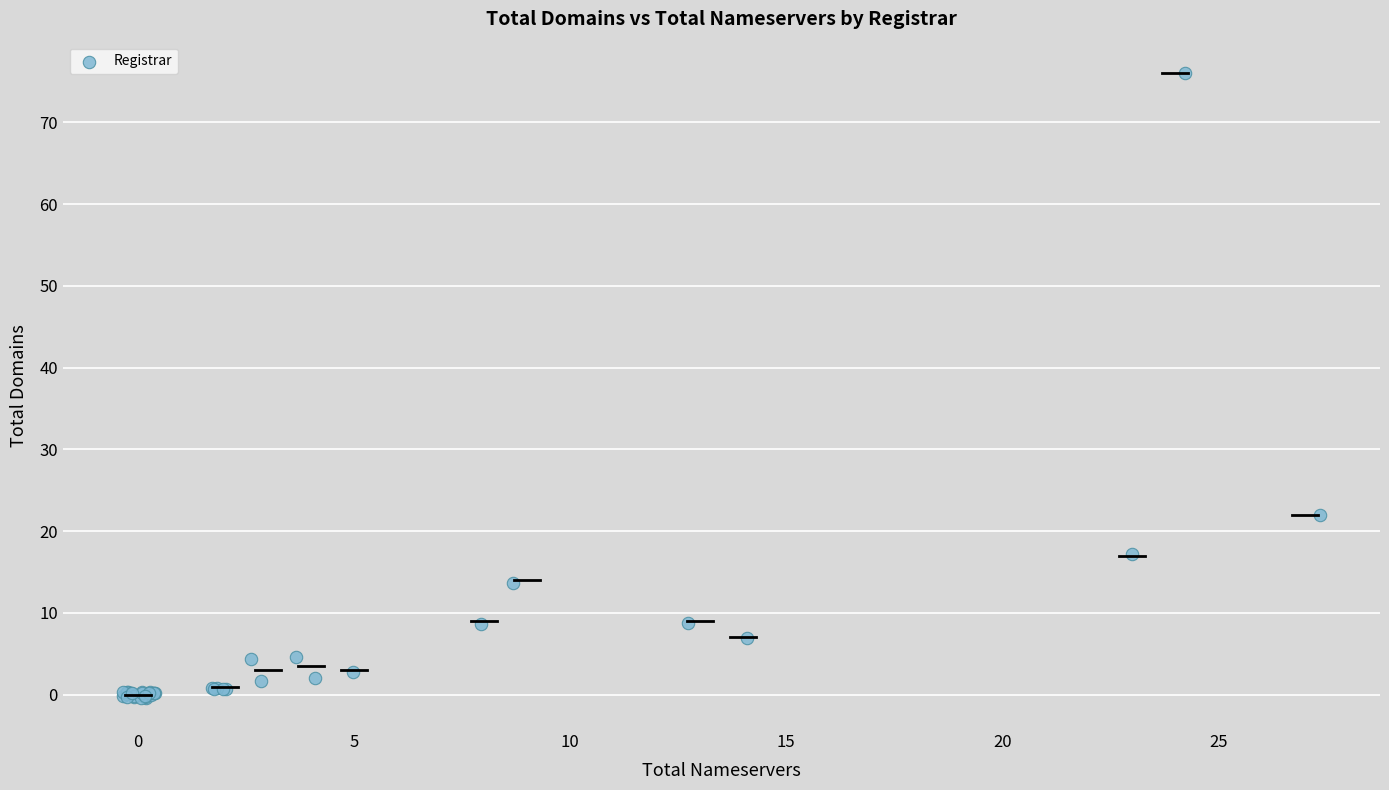

What Y value in the scatter plot is closest to 37?

22.0